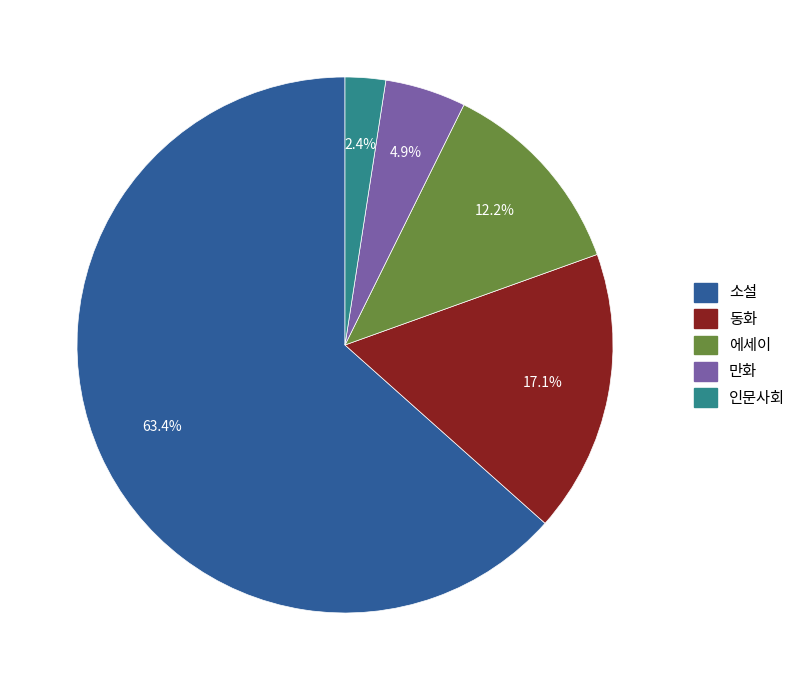

Which slice is the largest?

소설